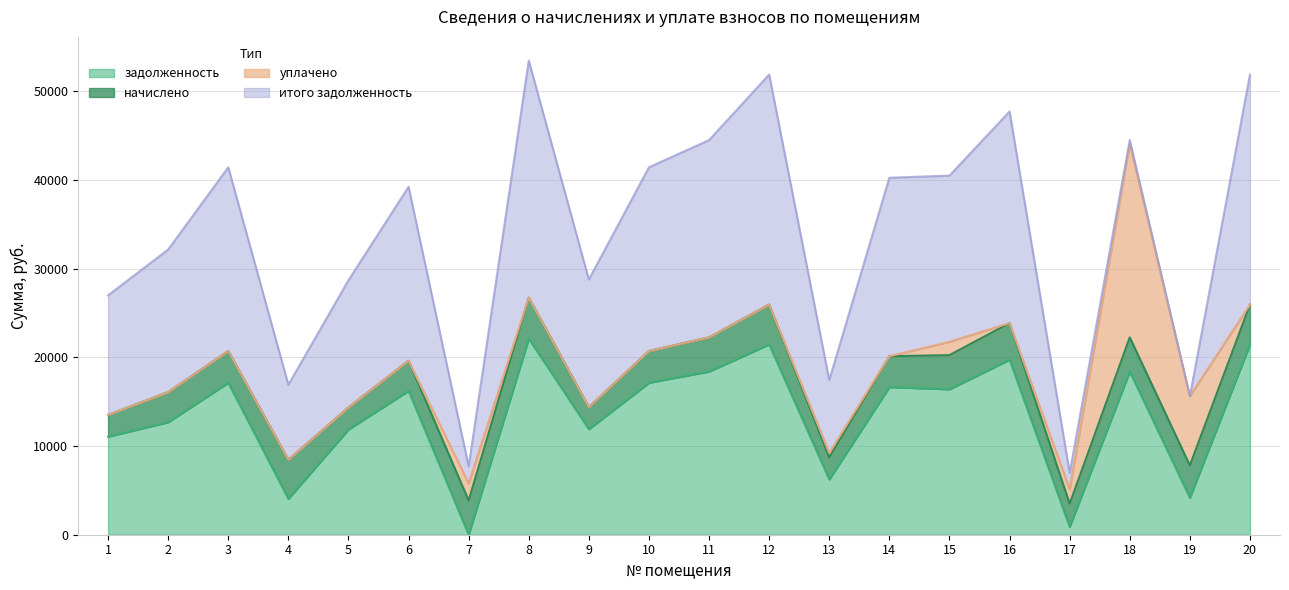

How many interior local valleys does the начислено series have?

5